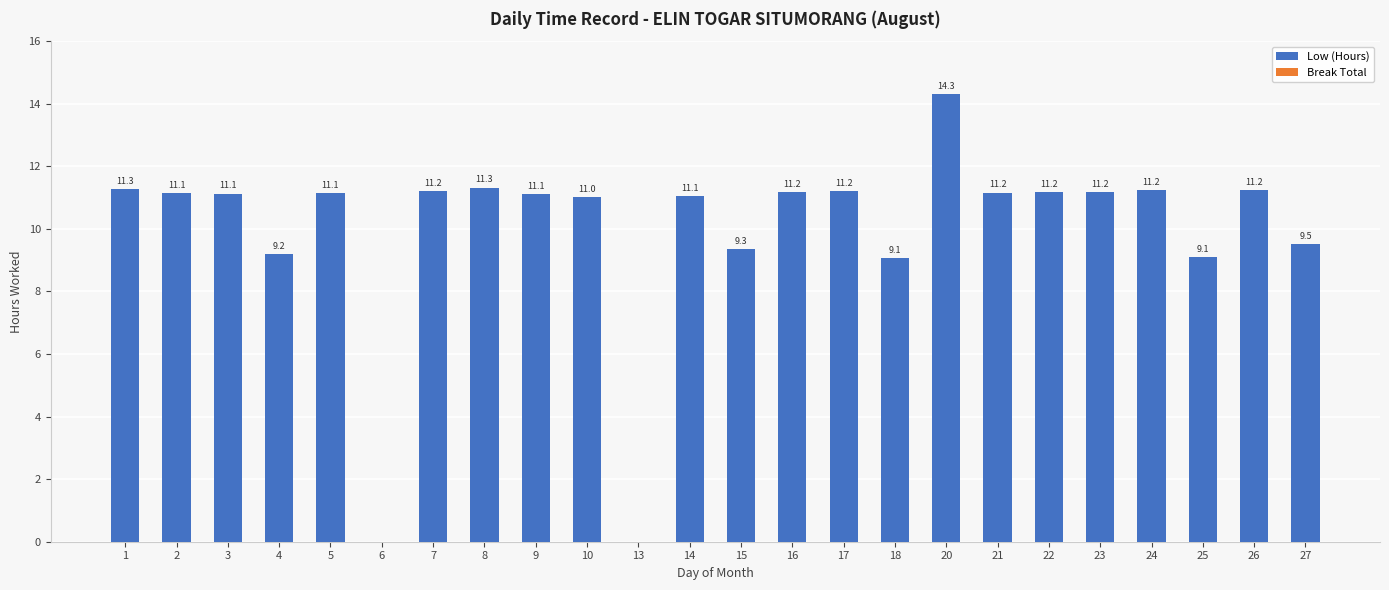

Which has a higher value, 18 or 7?

7